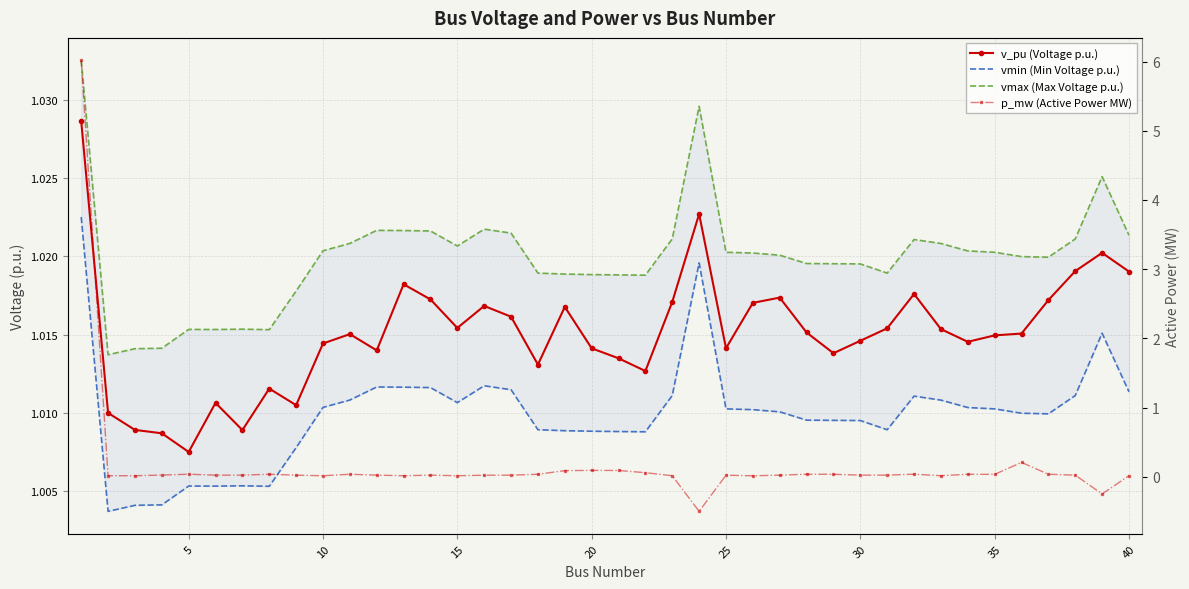

How many lines are shown in the chart?

4